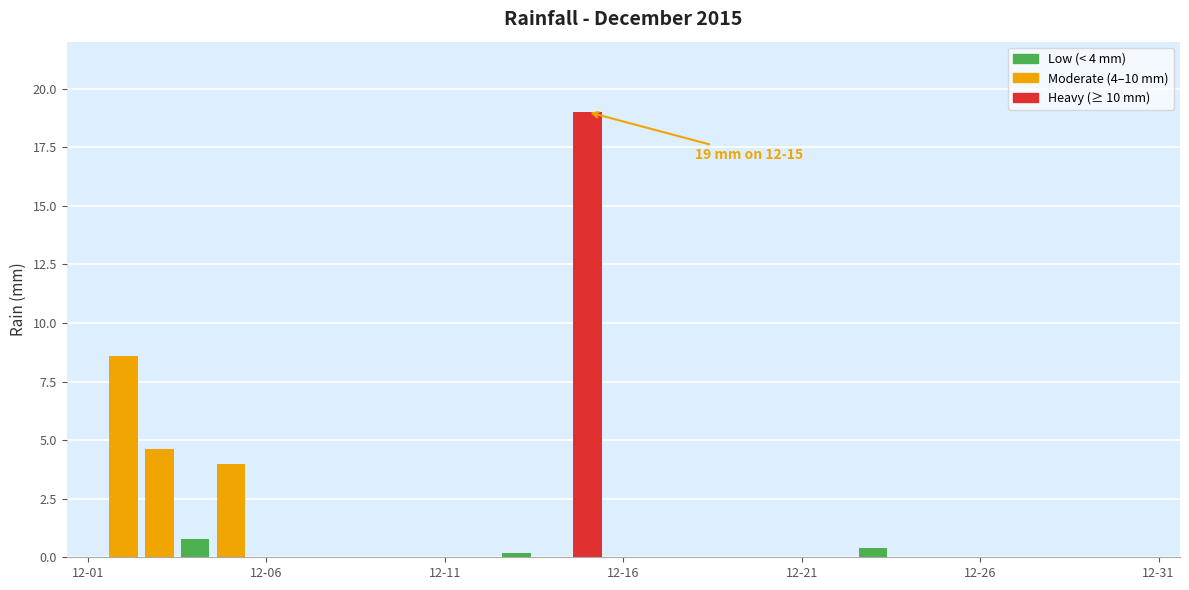

How many distinct data groups are displayed?

1